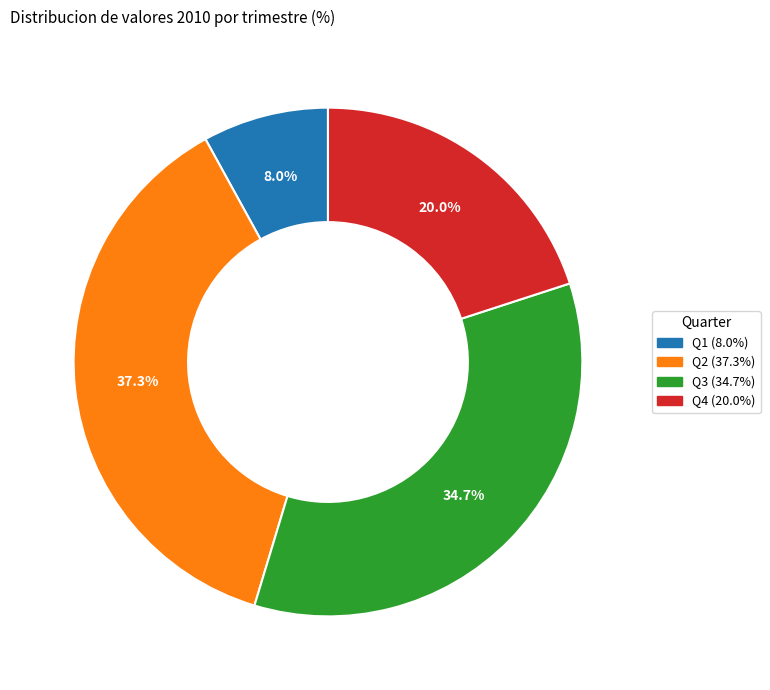

Does any single category account for the majority?

No